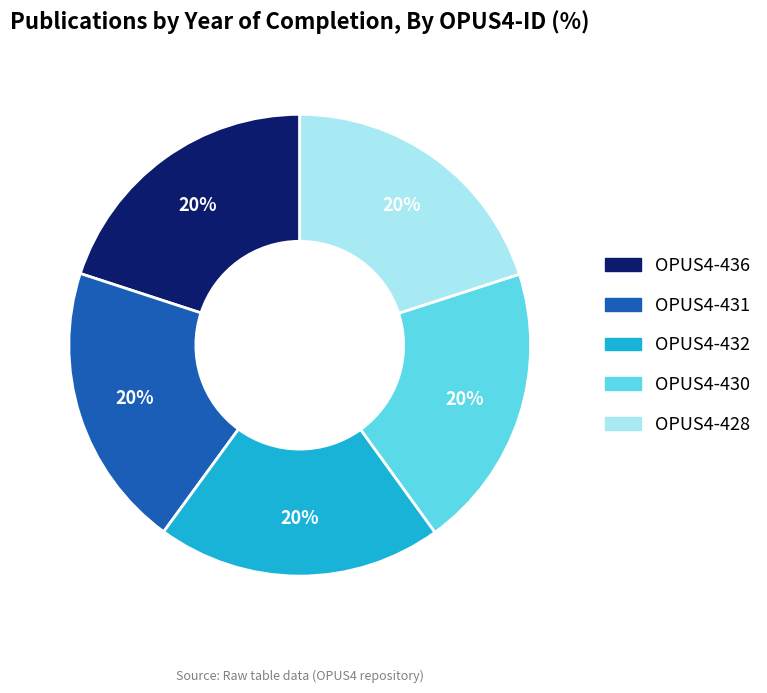

To the nearest percent, what portion does OPUS4-432 represent?

20%